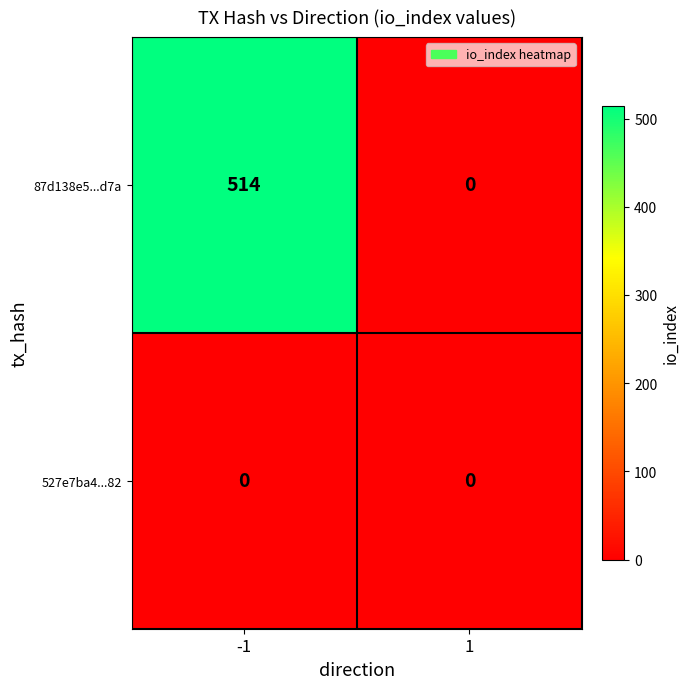

The 527e7ba4...82 series shows 0 at 1. True or false?

True